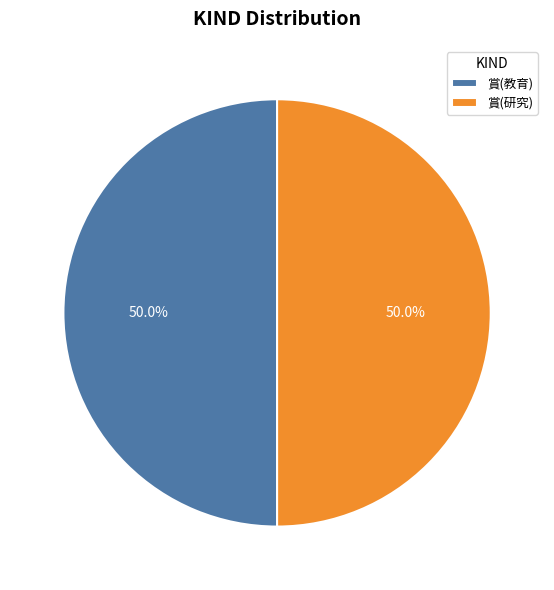

What portion of the pie excludes 賞(研究)?

50.0%